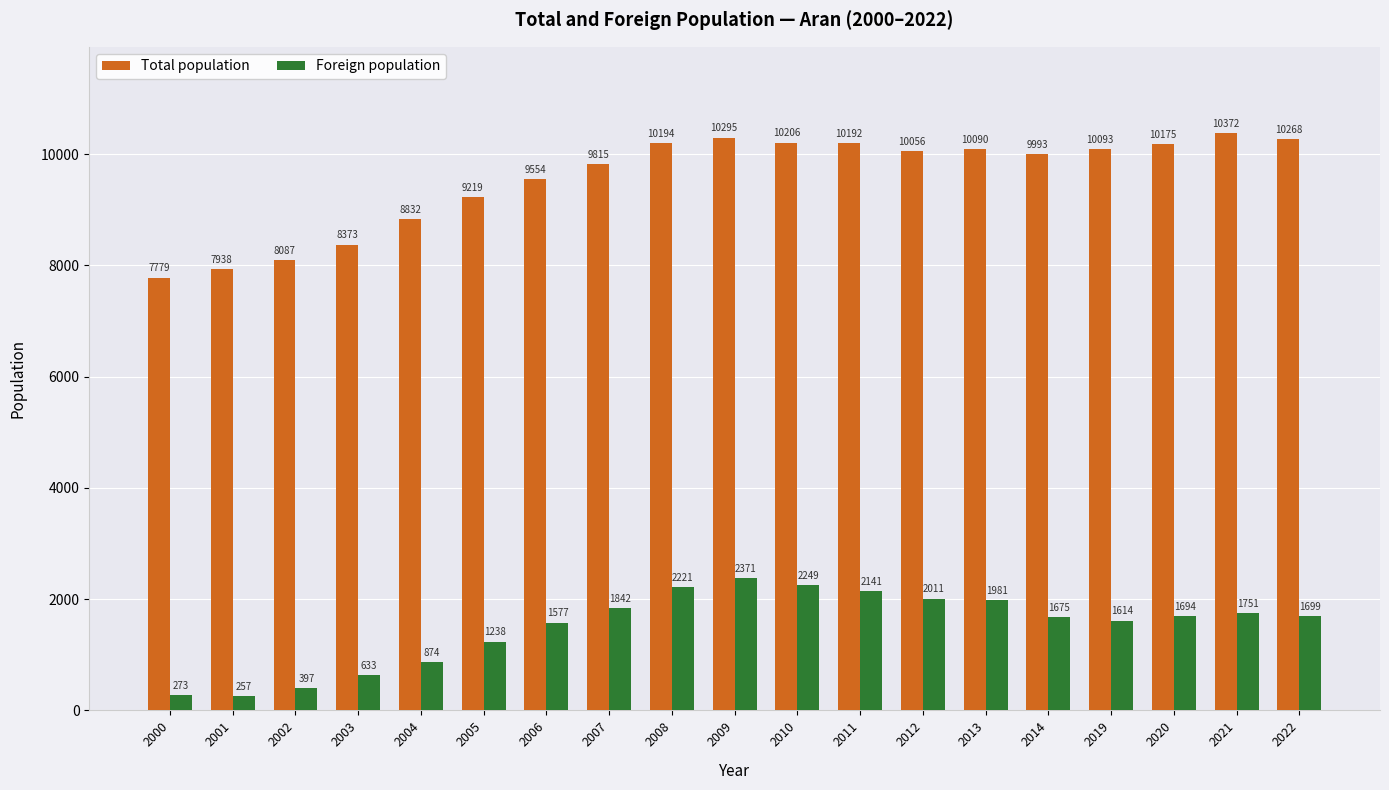

How many values in the Total population series are below 10056?

9